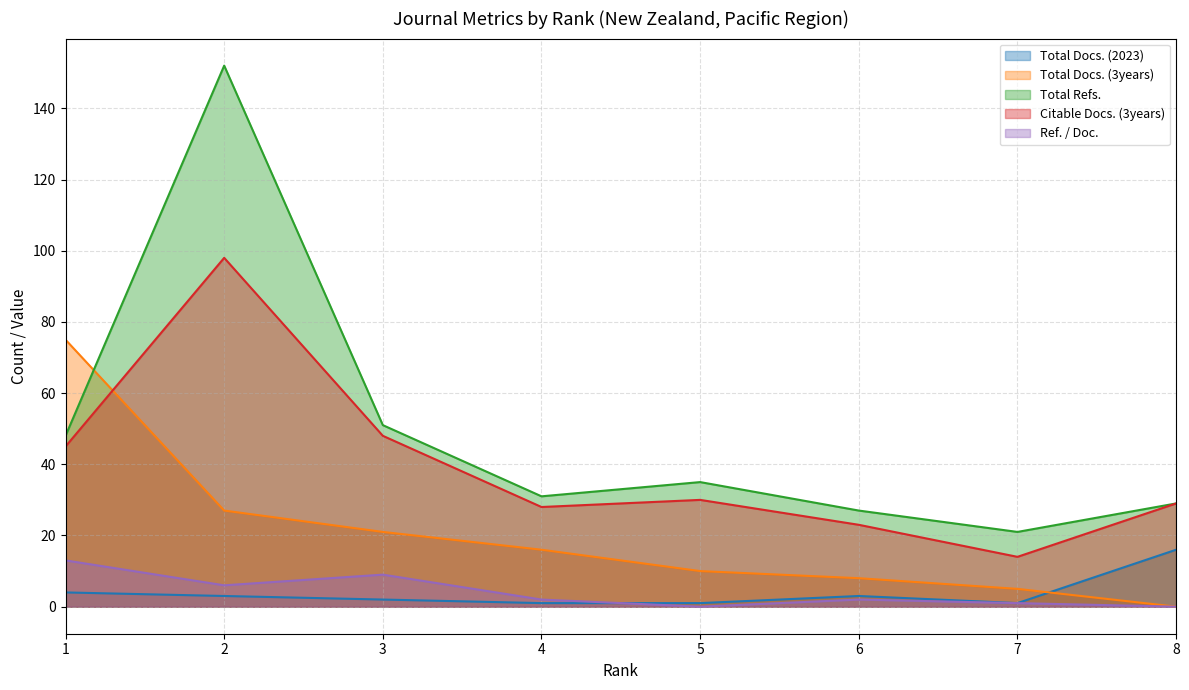

Does the chart display data point markers on the line(s)?

No